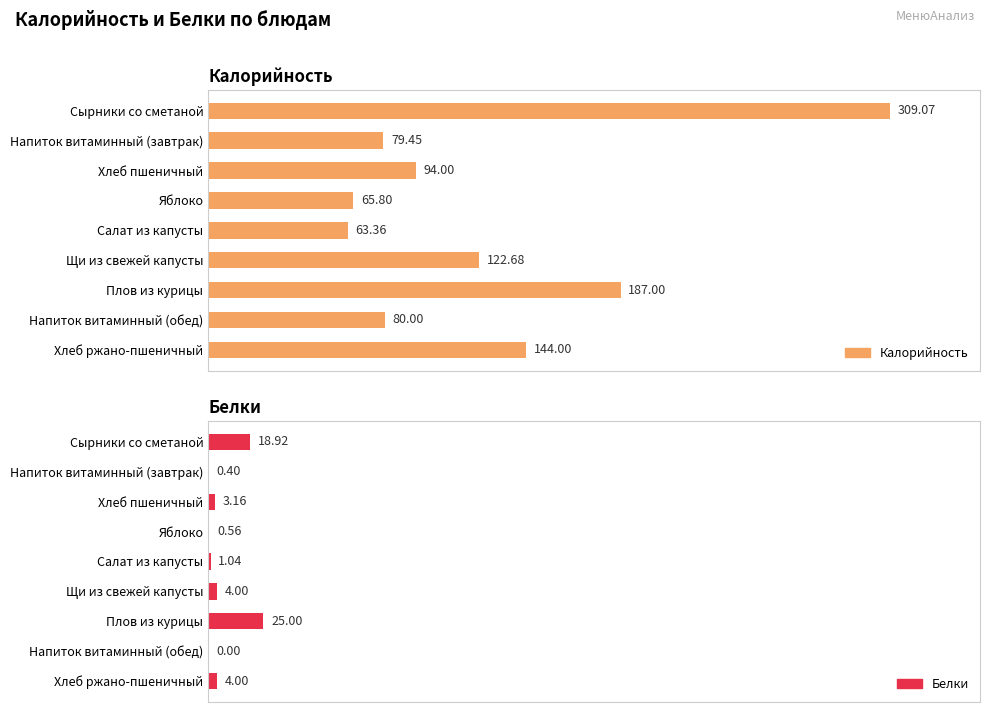

What is the difference between the second highest and second lowest values in the Белки series?

18.5